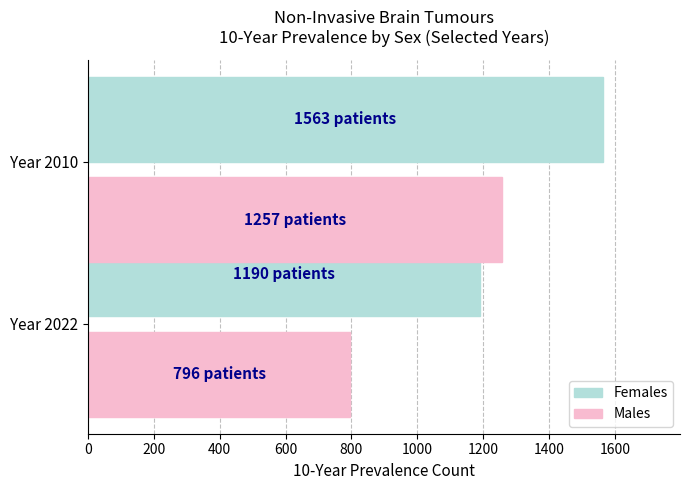

What is the highest value of the Females series?

1563